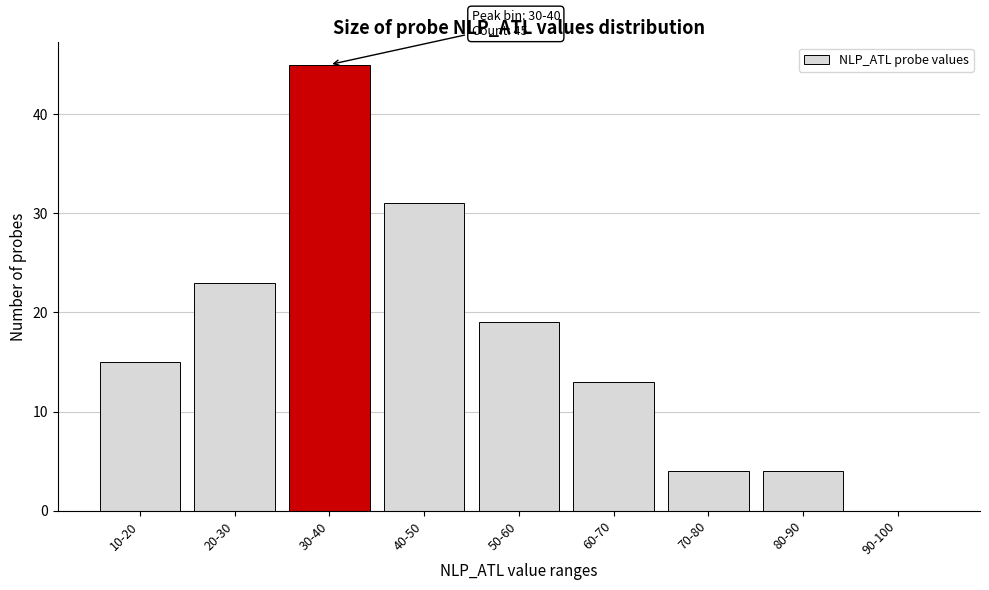

Reading left to right, extract all data points from this chart.

10-20=15	20-30=23	30-40=45	40-50=31	50-60=19	60-70=13	70-80=4	80-90=4	90-100=0